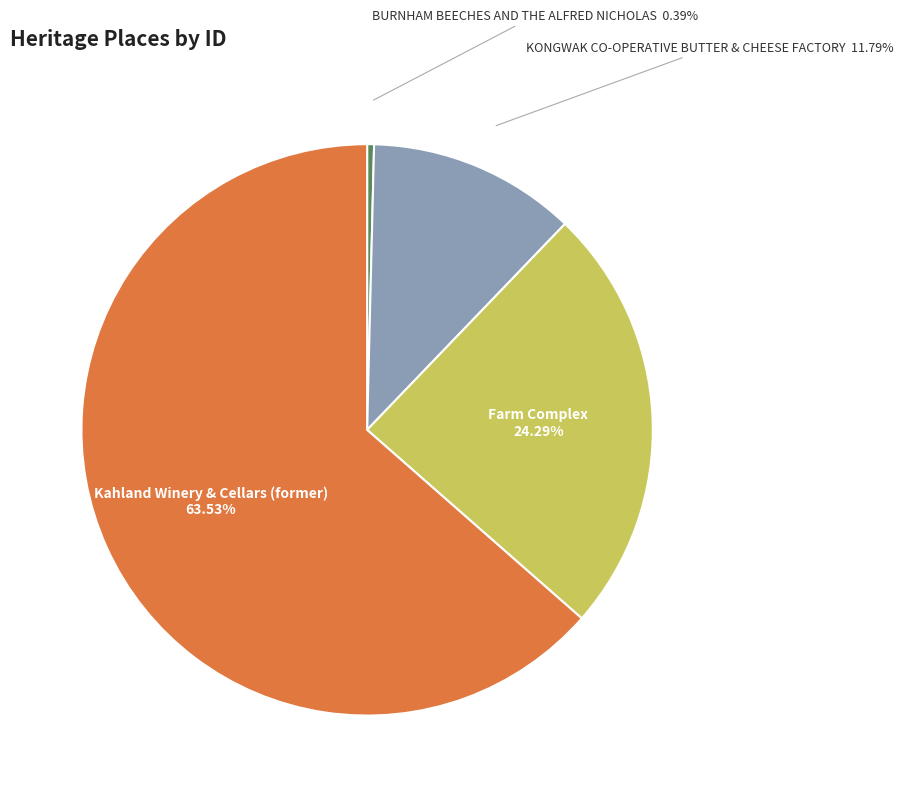

Does any single category account for the majority?

Yes